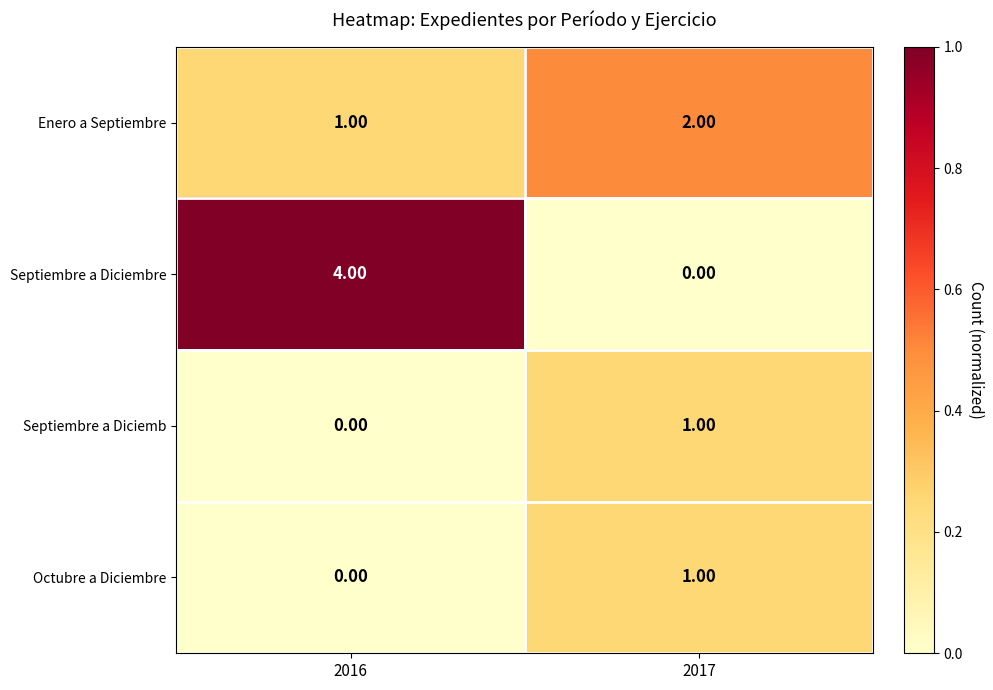

Which series has the widest spread of values?

Septiembre a Diciembre